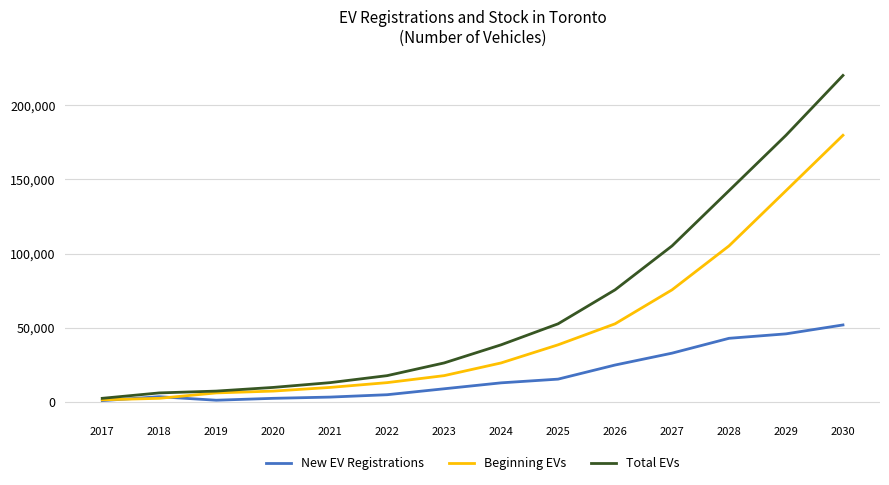

True or false: Beginning EVs has more than 2 interior local peaks.

False